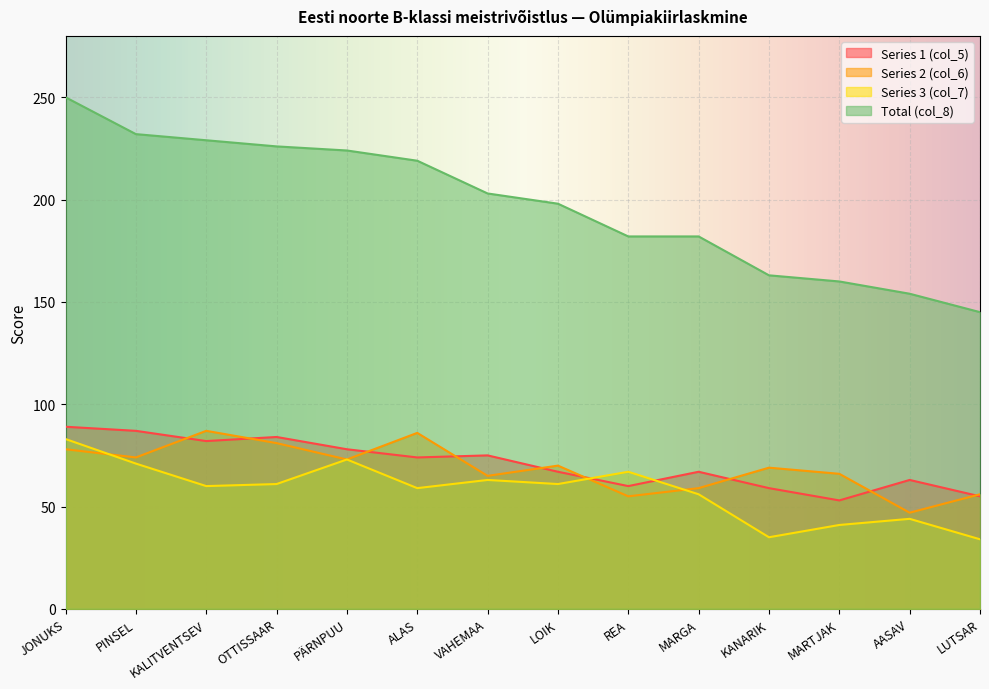

Where is the first local minimum for Series 2 (col_6)?

PINSEL